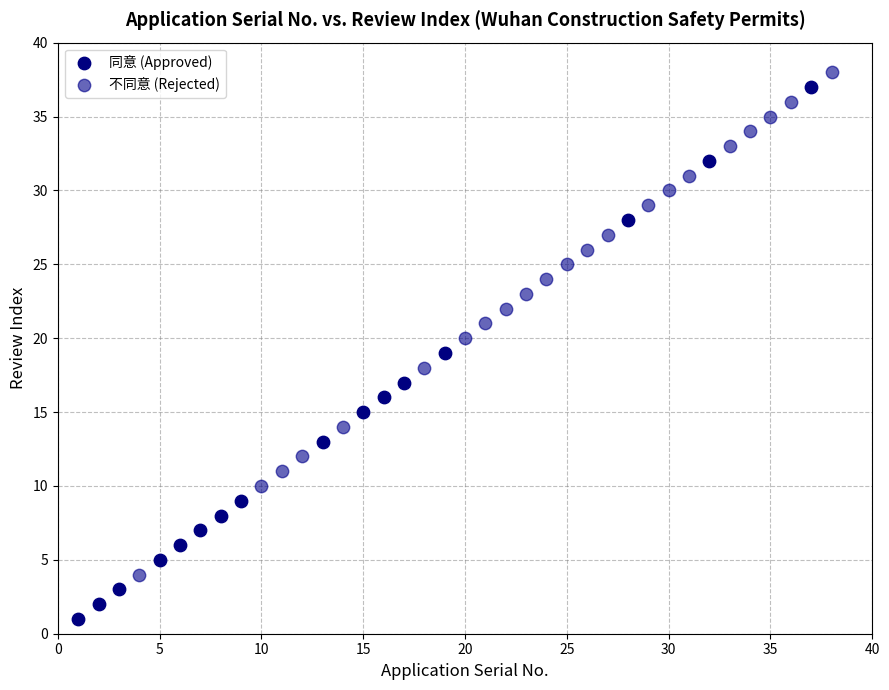

Which series has the largest Y range (max minus min)?

同意 (Approved)